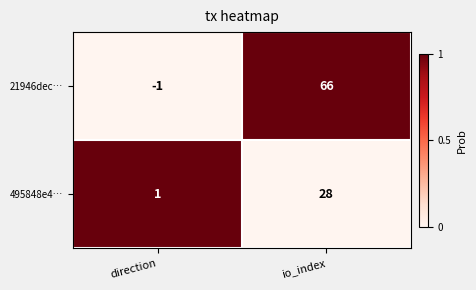

Reading right to left, what are all the values shown in this chart?

21946dec…: 66	-1
495848e4…: 28	1